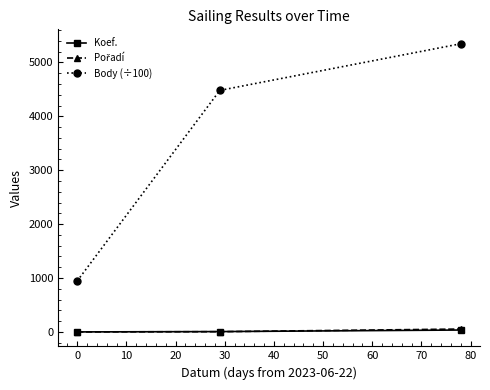

What is the sum of all Body (÷100) values?

10773